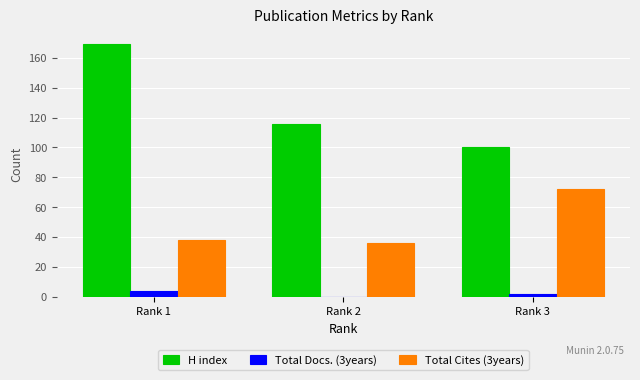

What is the greatest value displayed?

169